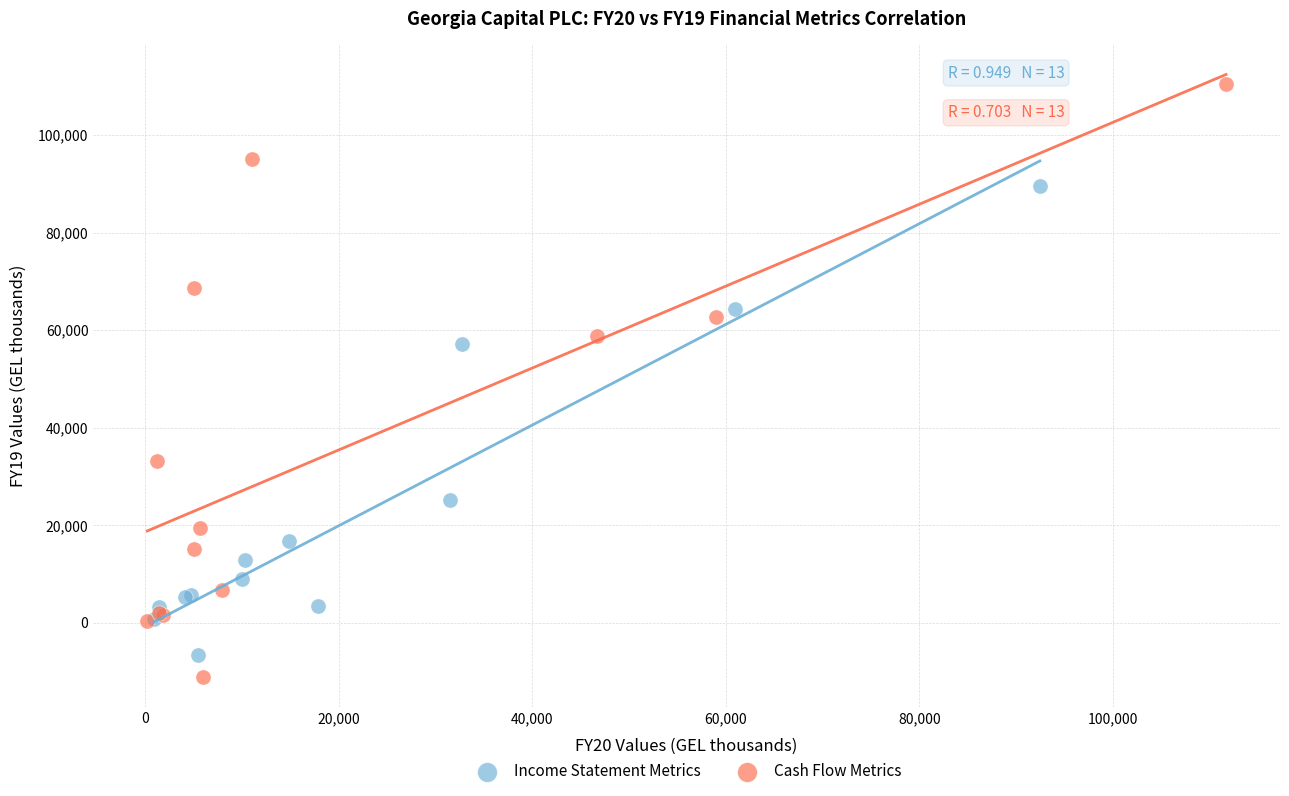

What are all the series names shown in the legend?

Income Statement Metrics, Cash Flow Metrics